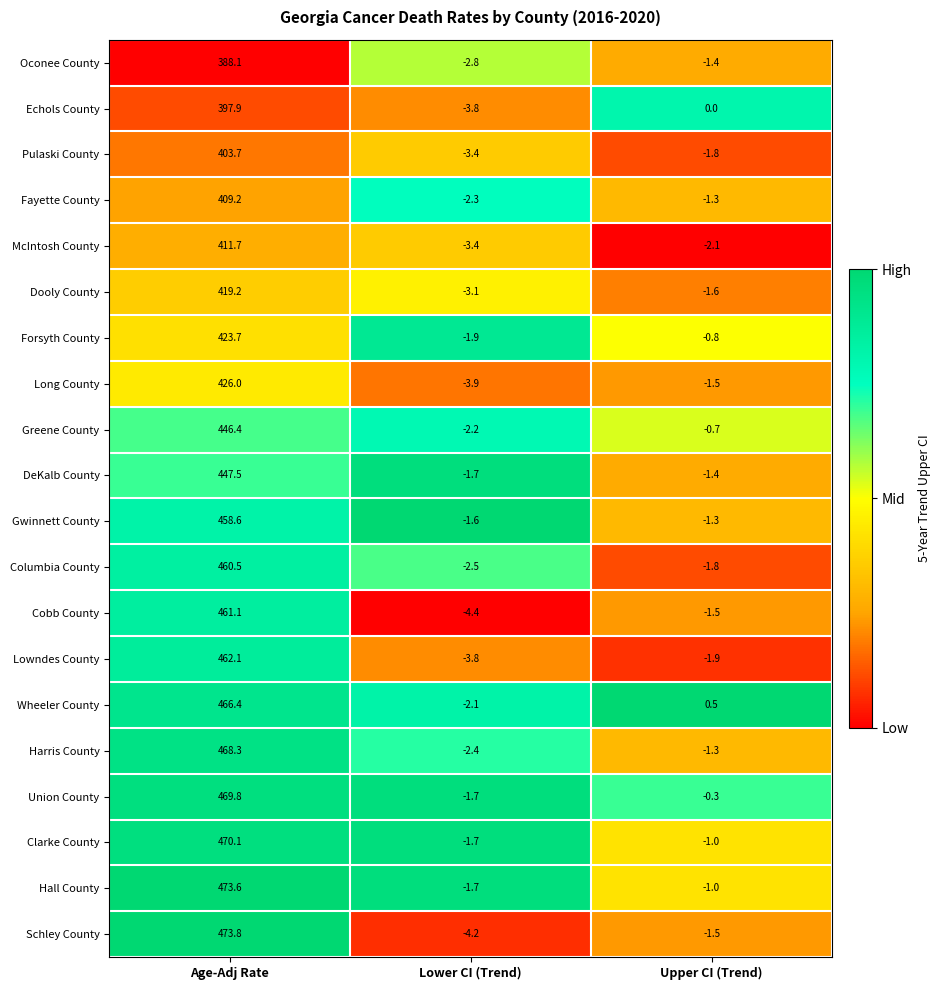

The value of Oconee County at Upper CI (Trend) is -1.4. True or false?

True